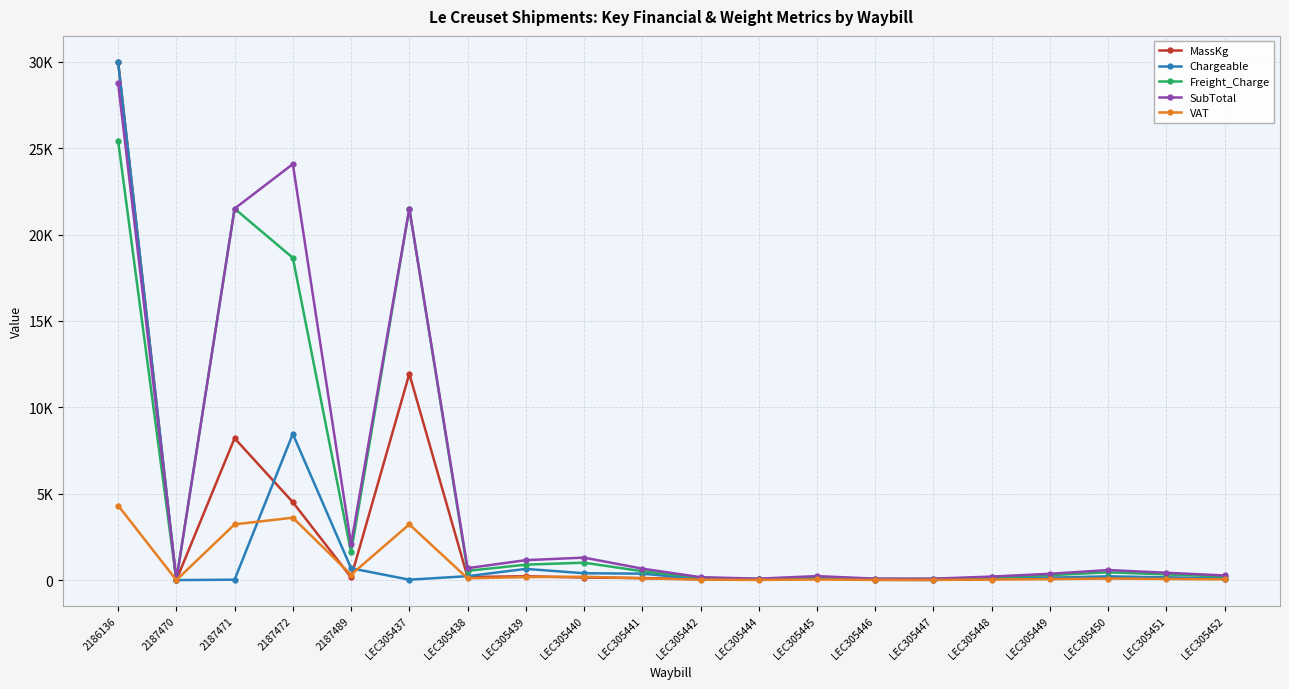

Is this an area chart (filled region under the line)?

No